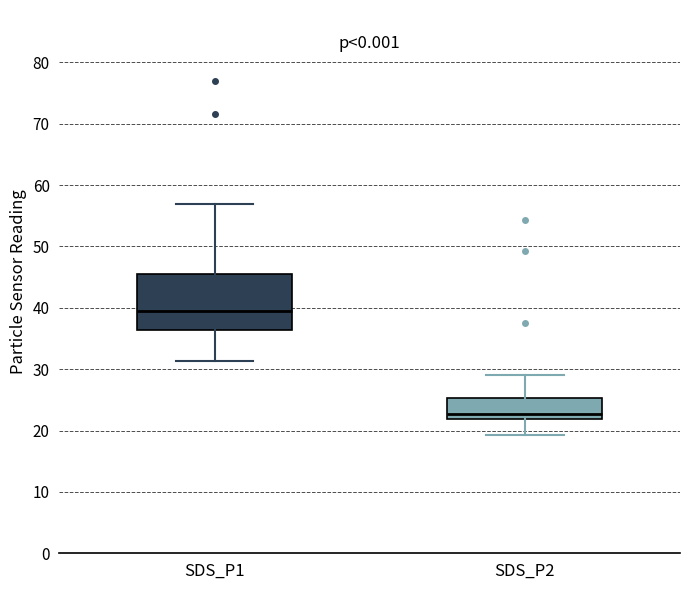

Which box is the tallest, from its lower edge to its upper edge?

SDS_P1